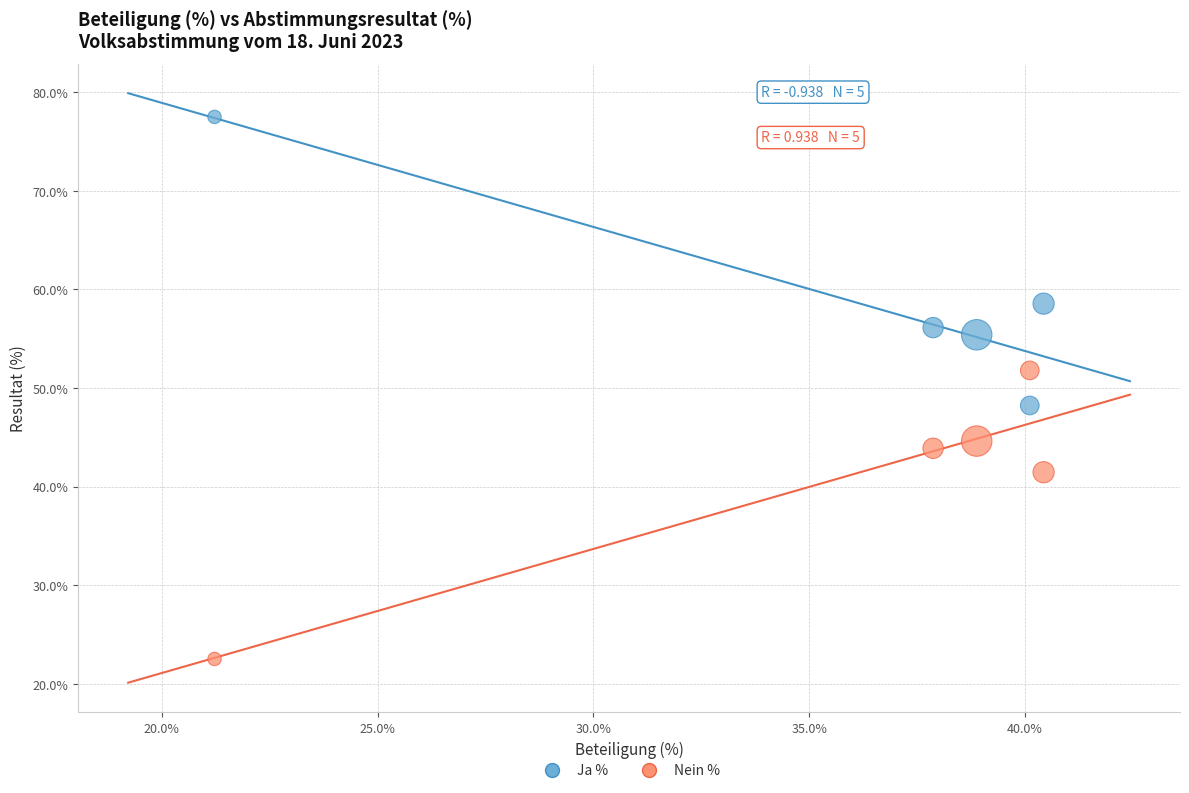

In the Nein % series, what Y value is closest to 37?

41.5